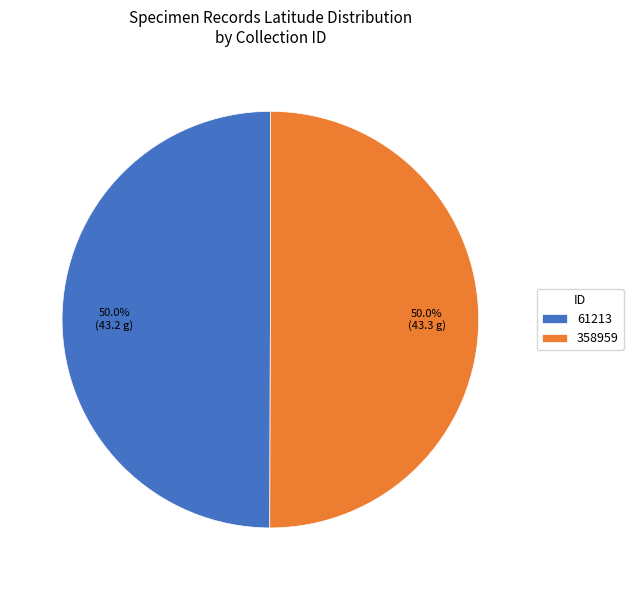

Approximately how many times larger is the value at 61213 compared to 358959?

1.0